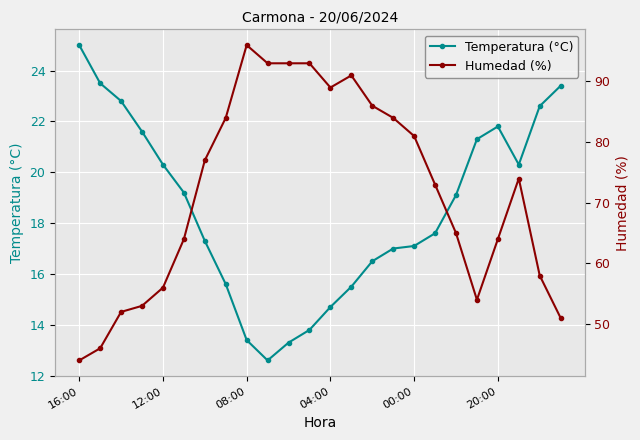

Which series has the widest spread of values?

Humedad (%)